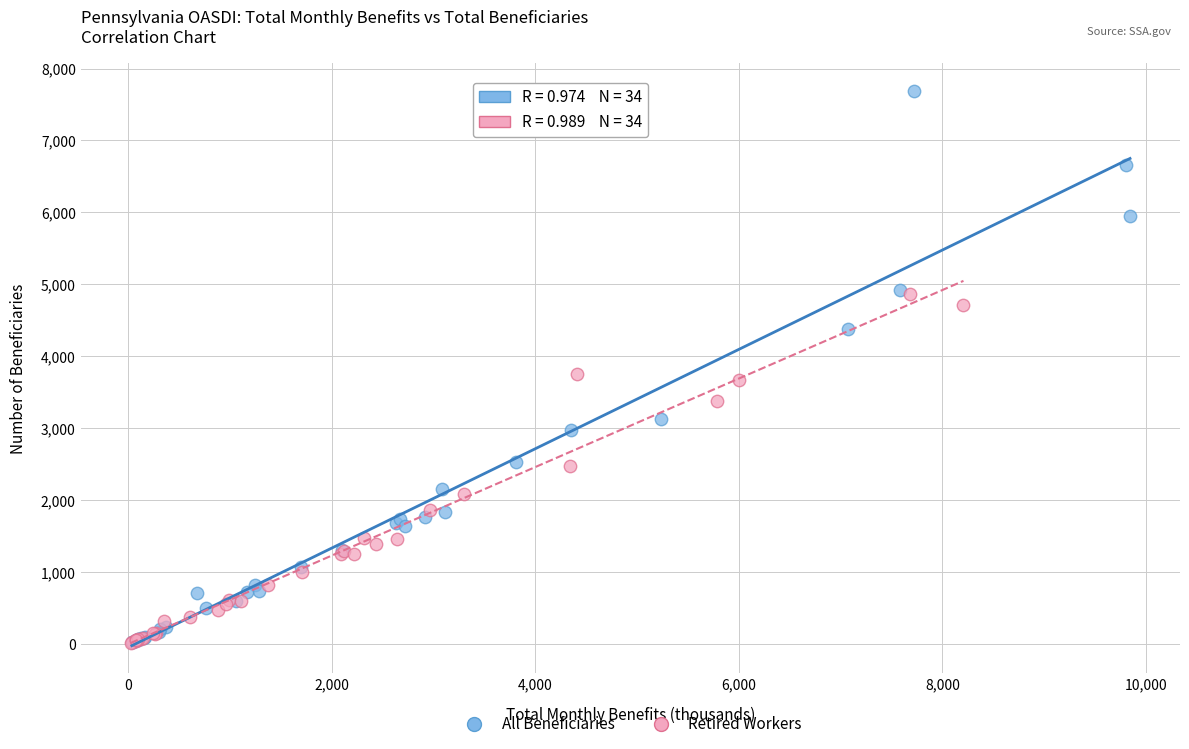

Which series has the largest Y range (max minus min)?

All Beneficiaries